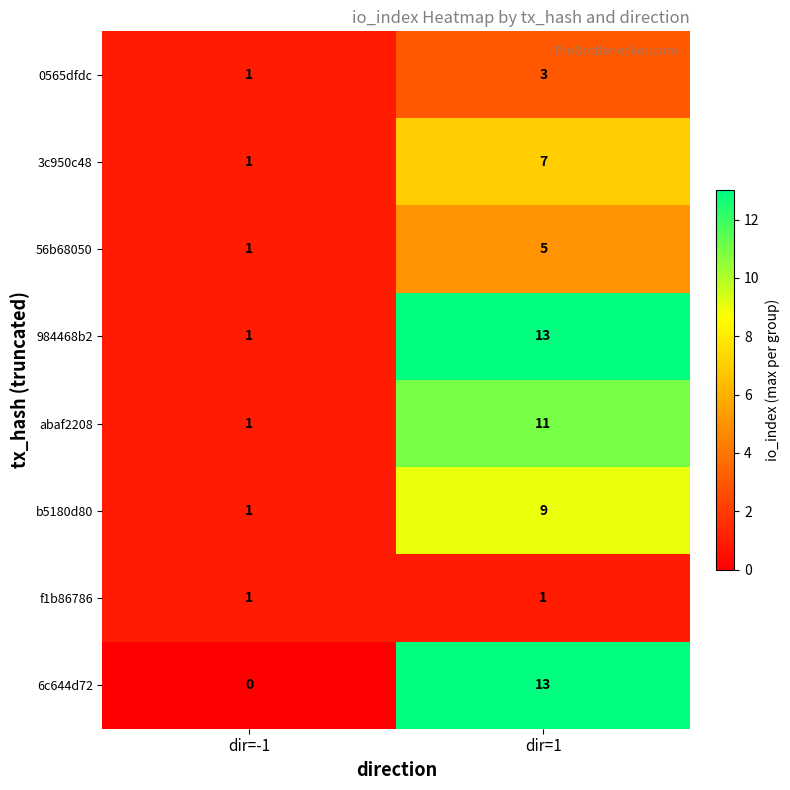

What is the approximate value of 0565dfdc at dir=1?

3